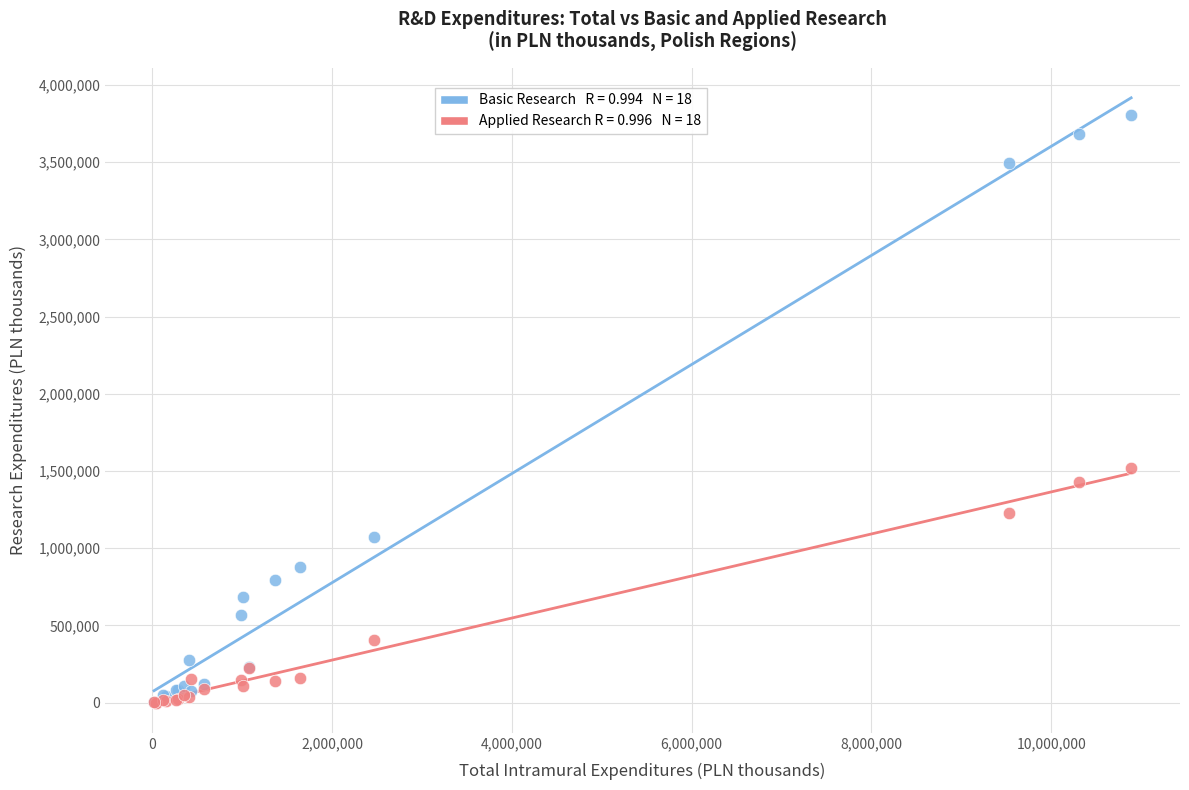

Across all series, what Y value is closest to 1901151?

1518443.4